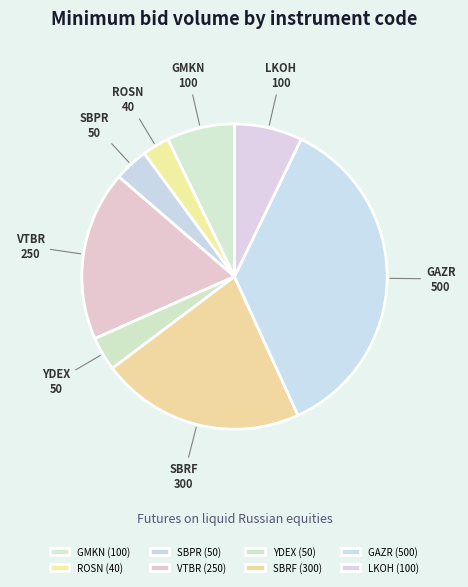

Do LKOH and ROSN together represent more than half of the pie?

No